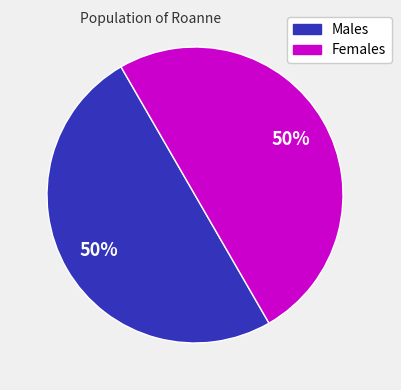

What is the ratio of the value at Males to the value at Females?

1.0